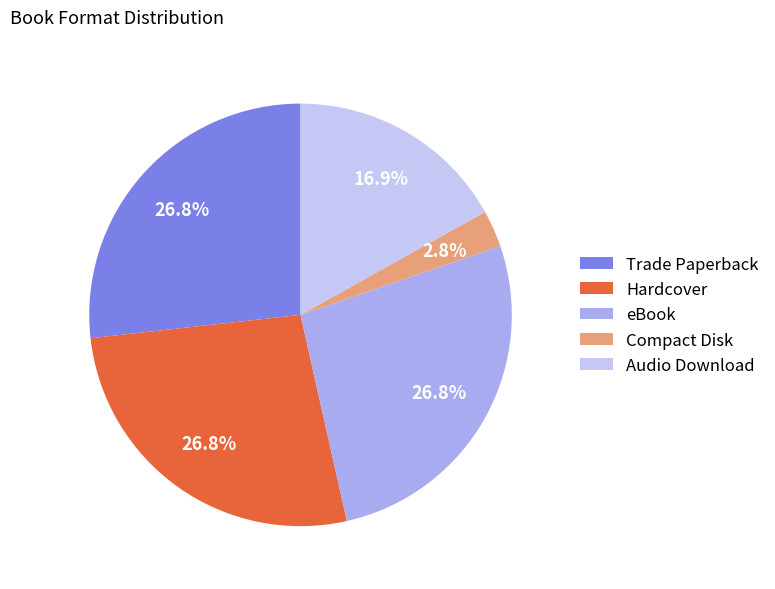

Is there any slice that represents more than half of the pie?

No